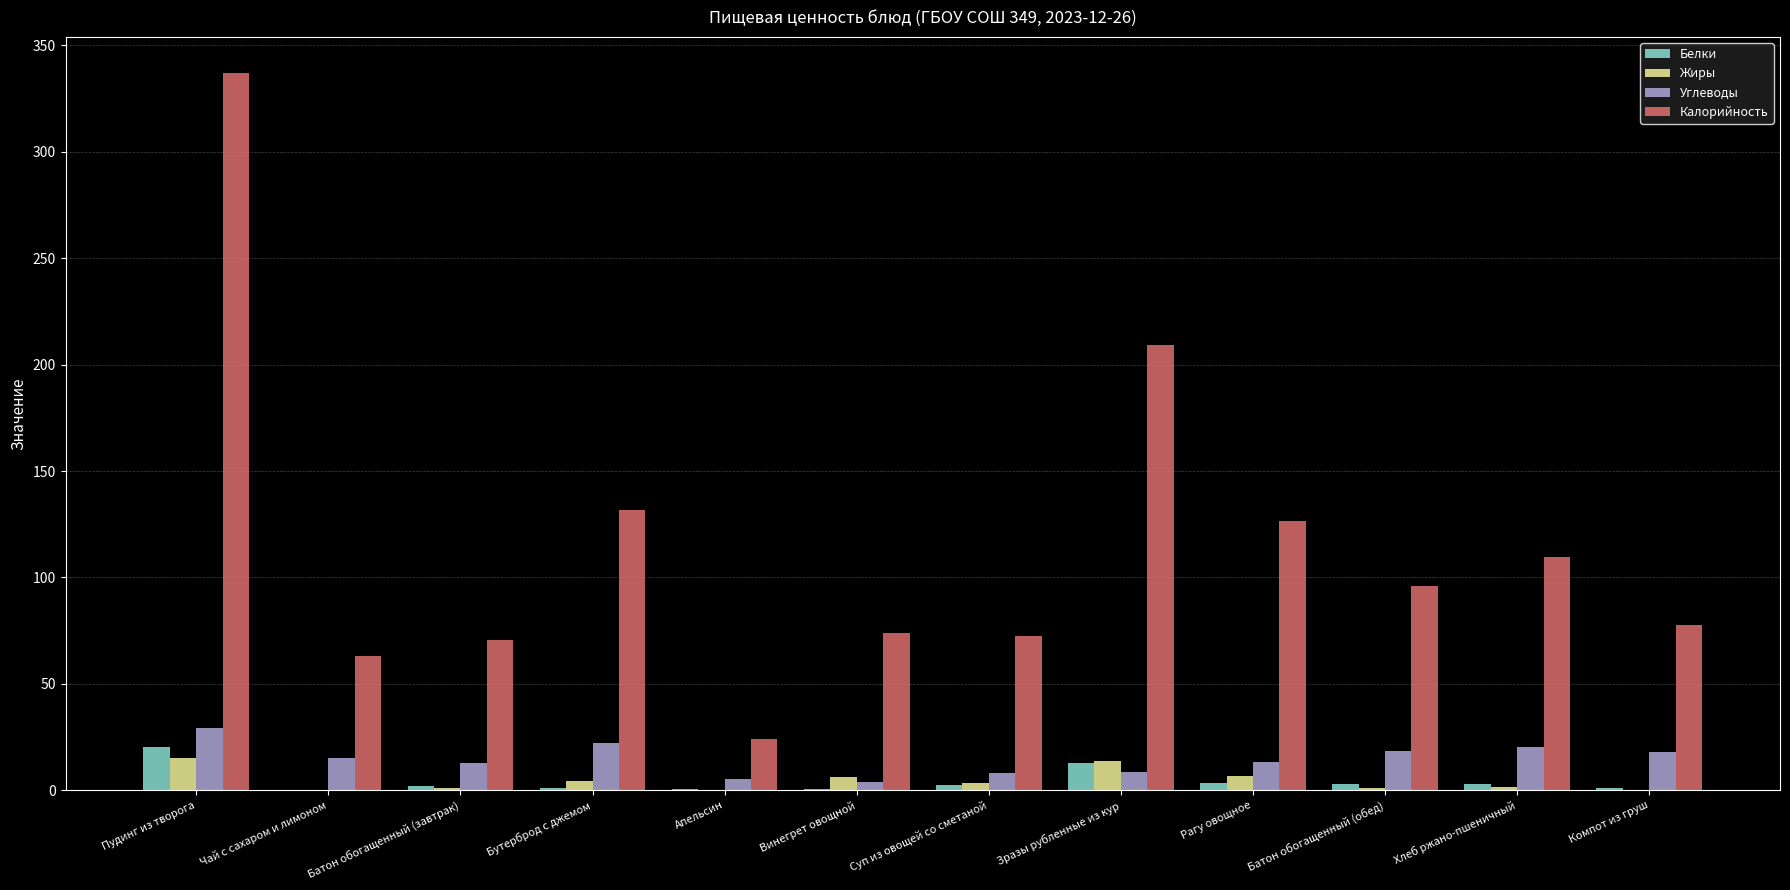

Which category has the highest value across all series?

Пудинг из творога